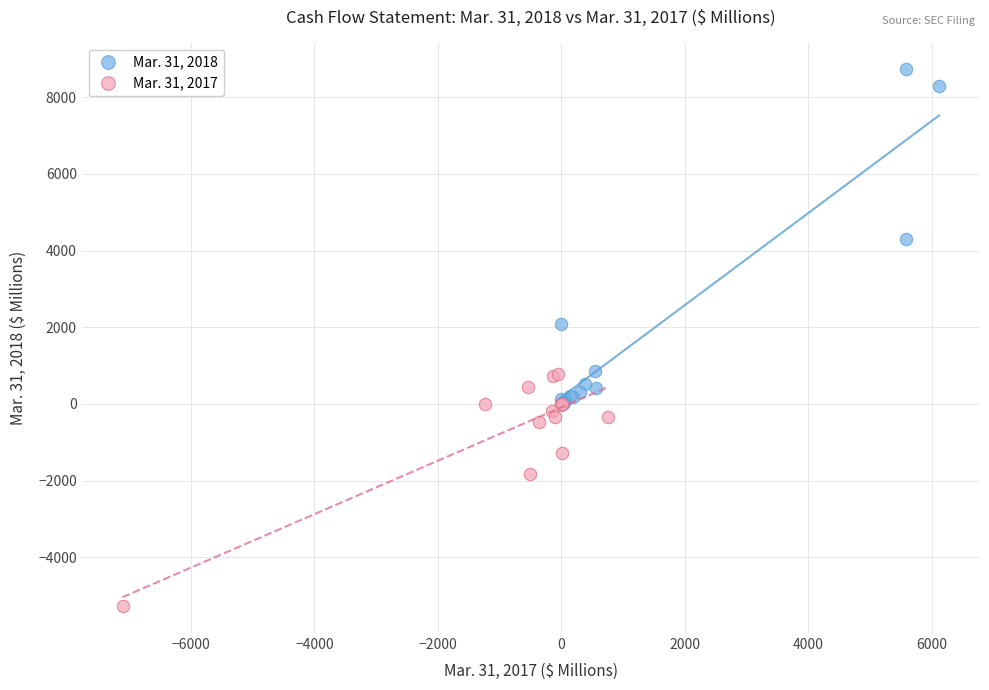

Which series contains the highest Y value?

Mar. 31, 2018